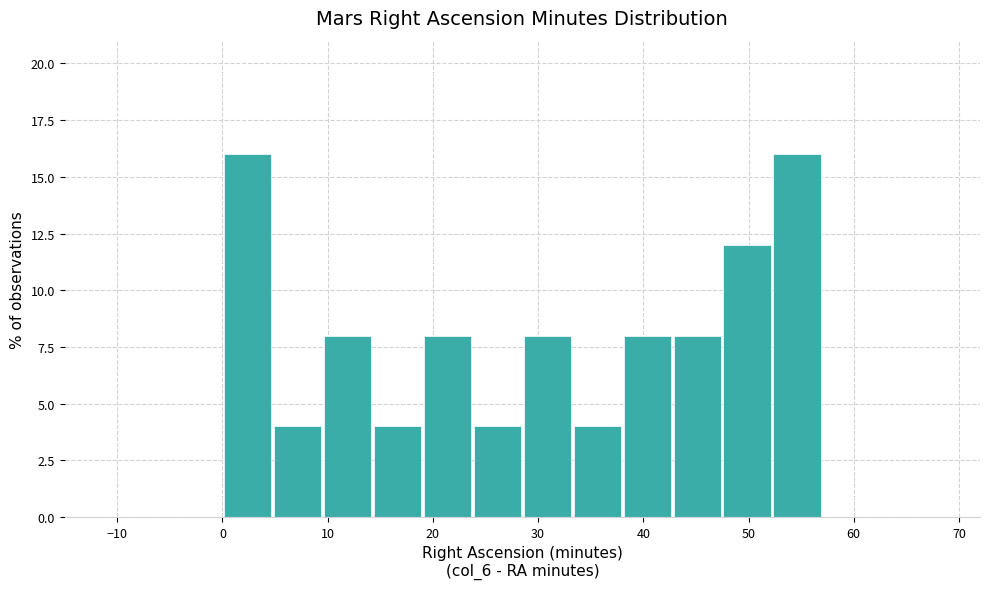

What is the height of the bar covering 38 to 43 on the x-axis? Neither the bar edges nor the heights are printed on the chart, so give them approximately, as read against the axes.

8